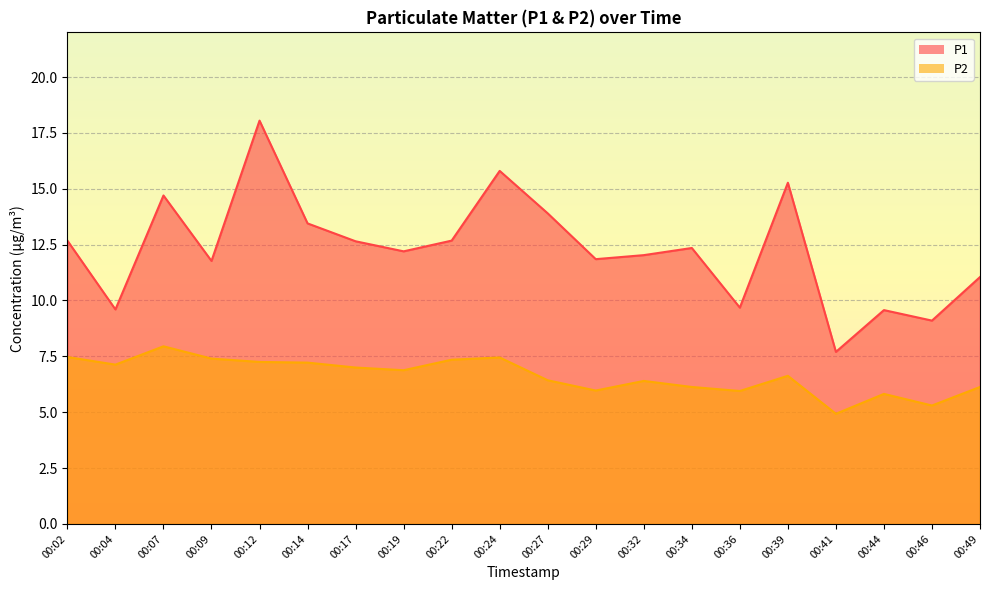

What is the minimum value shown in the chart?

4.9